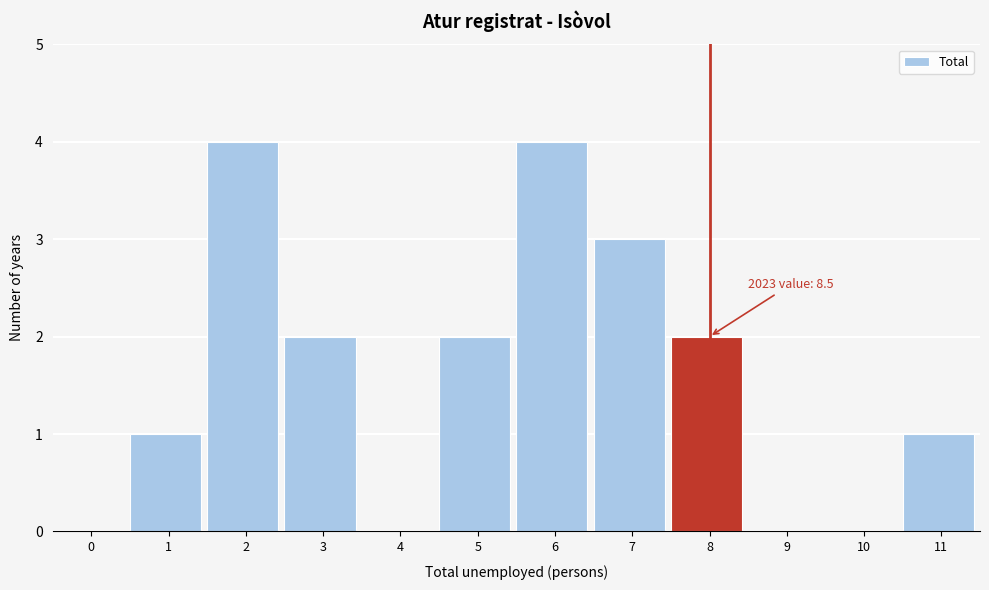

Reading left to right, extract all data points from this chart.

0=0	1=1	2=4	3=2	4=0	5=2	6=4	7=3	8=2	9=0	10=0	11=1